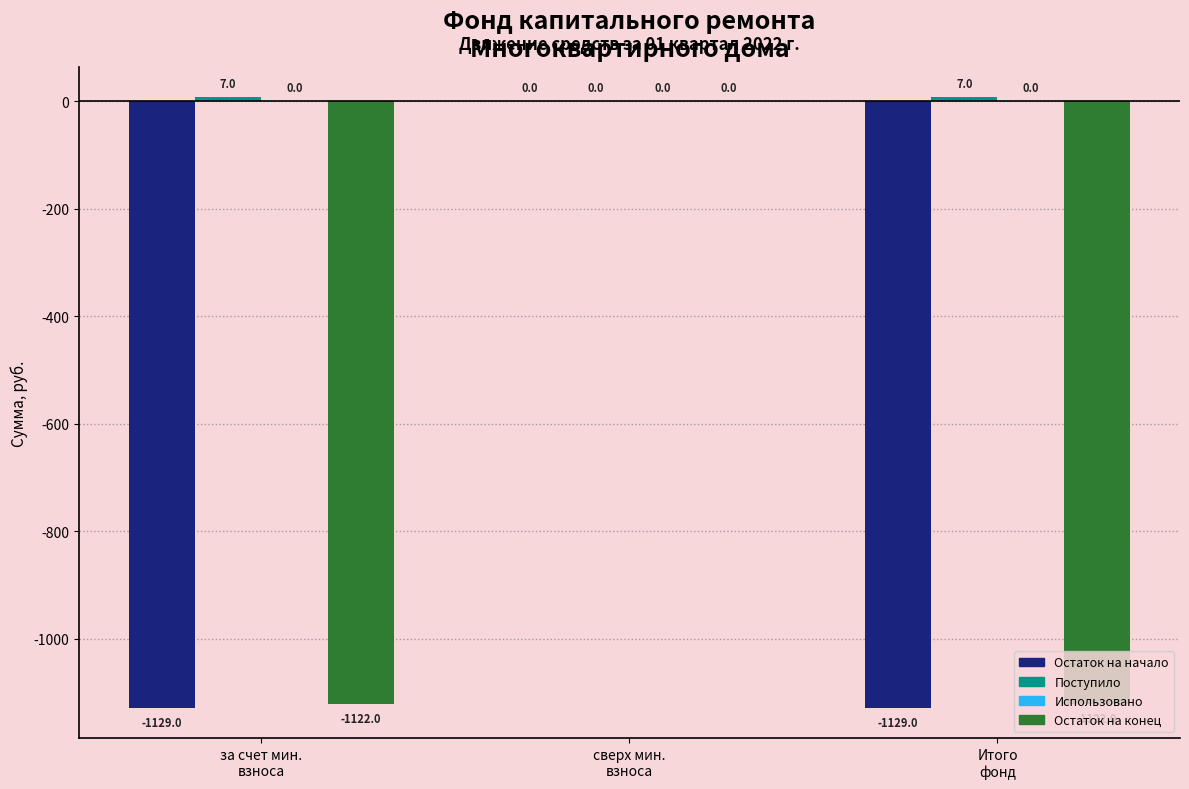

What is the maximum value shown in the chart?

7.0